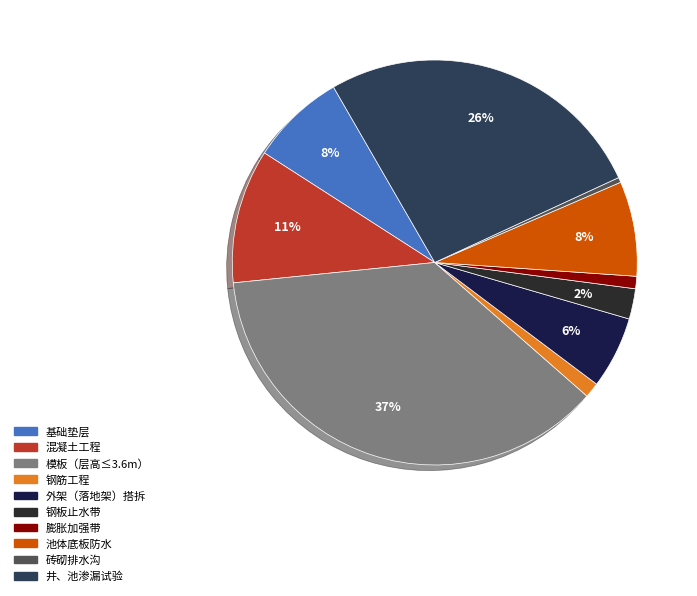

Is the sum of 钢板止水带 and 池体底板防水 greater than half?

No